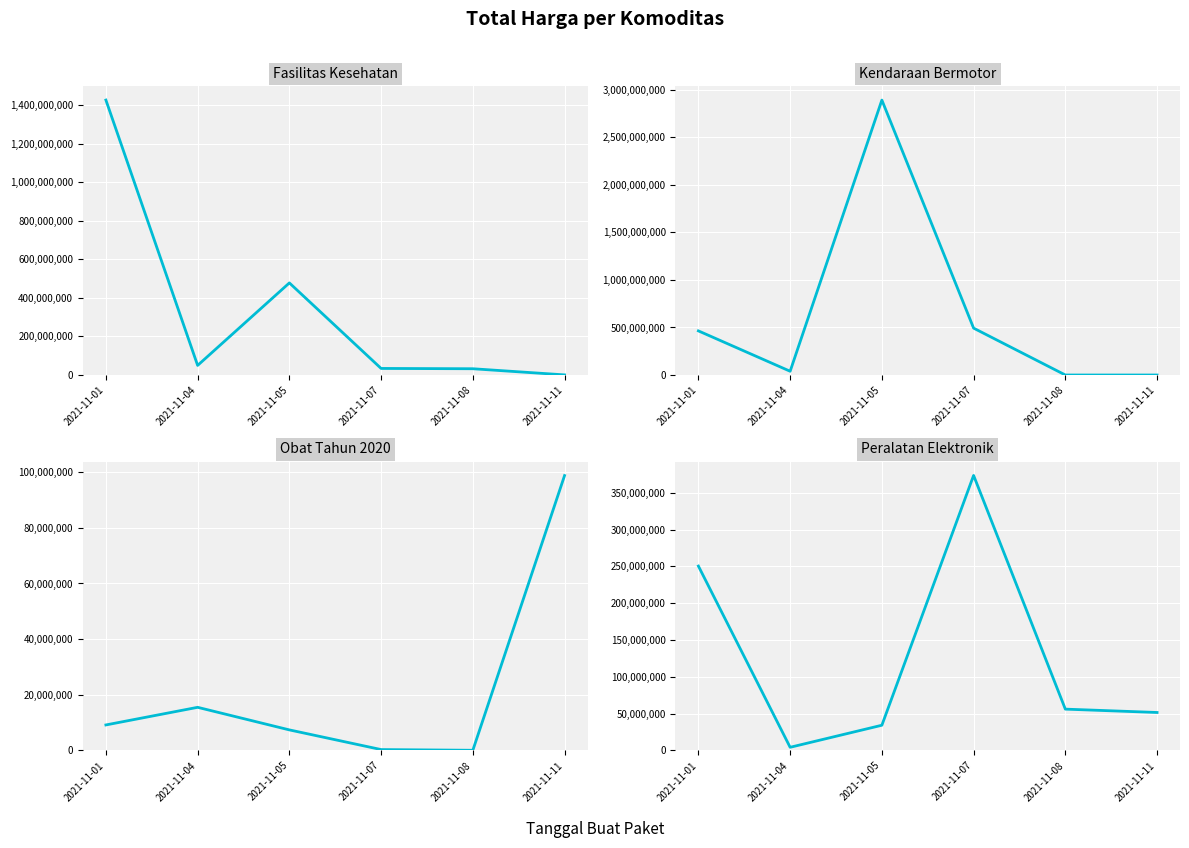

In Peralatan Elektronik, how many points are lower than both neighbors (excluding endpoints)?

1